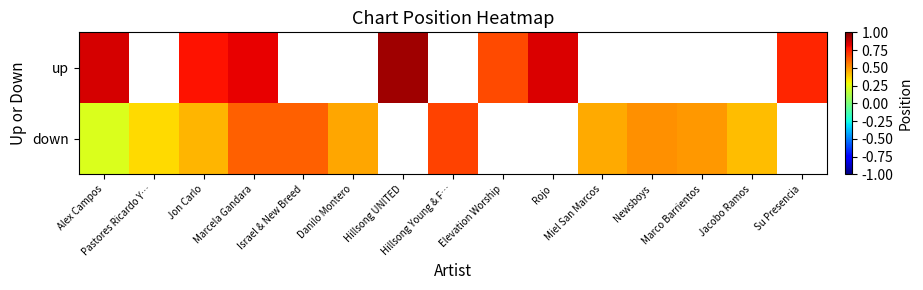

Is the value of up at Pastores Ricardo Y… greater than the value of down at Elevation Worship?

No